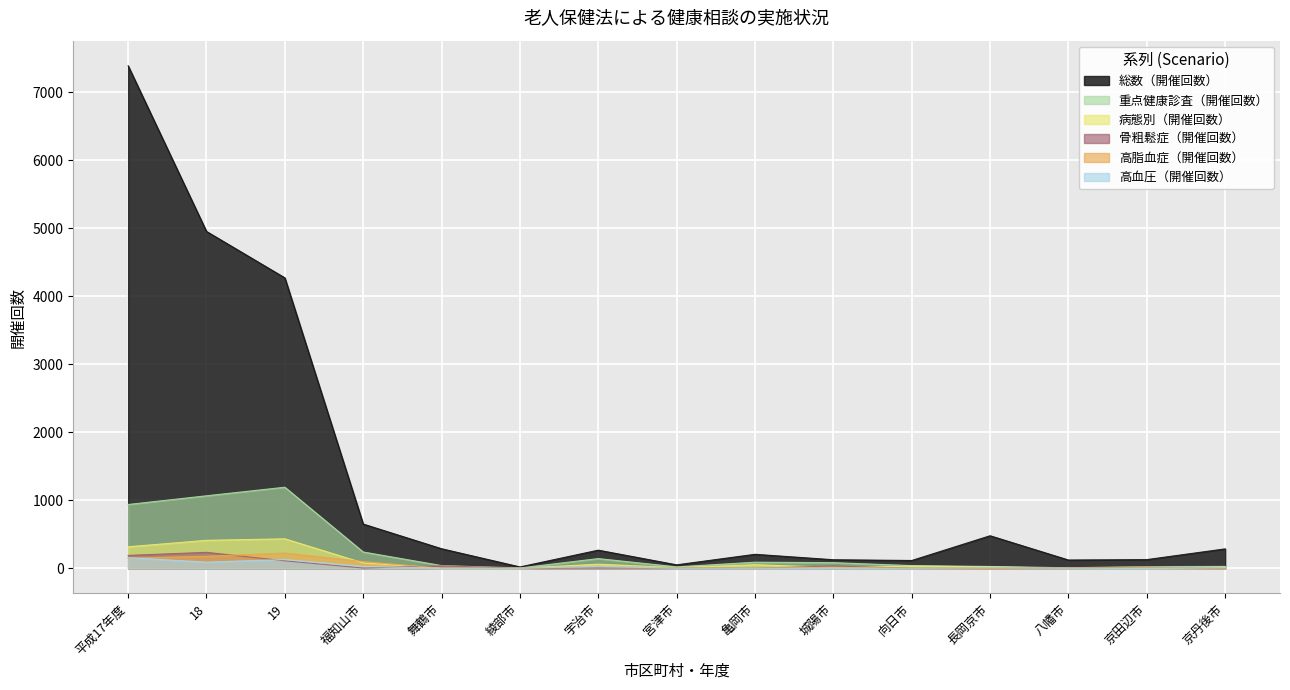

True or false: 総数（開催回数） and 病態別（開催回数） intersect in this chart.

False